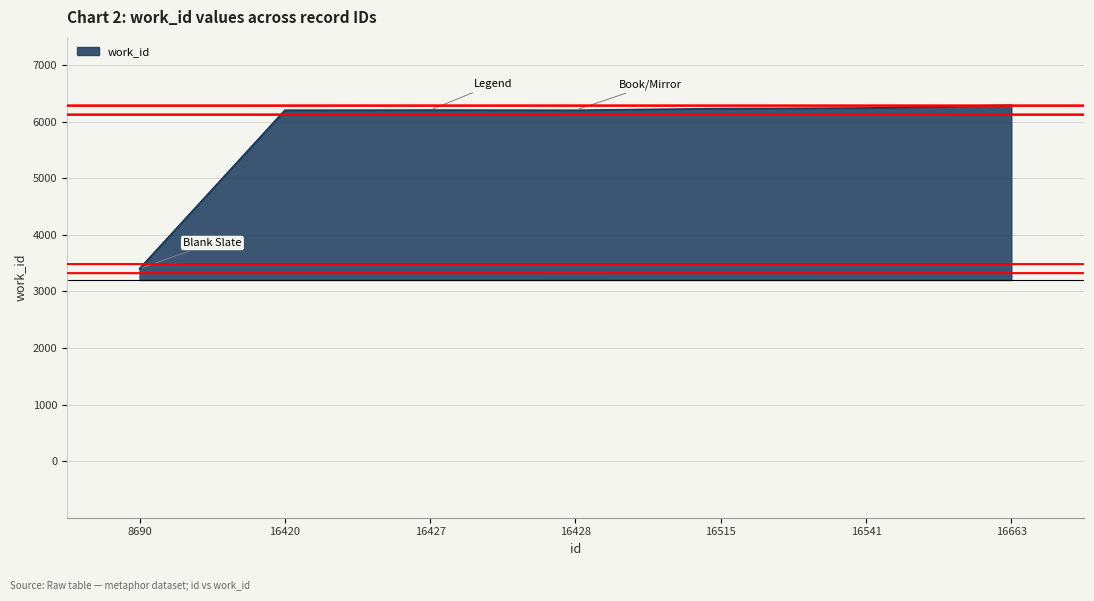

True or false: the data has more than 0 interior local peaks.

True